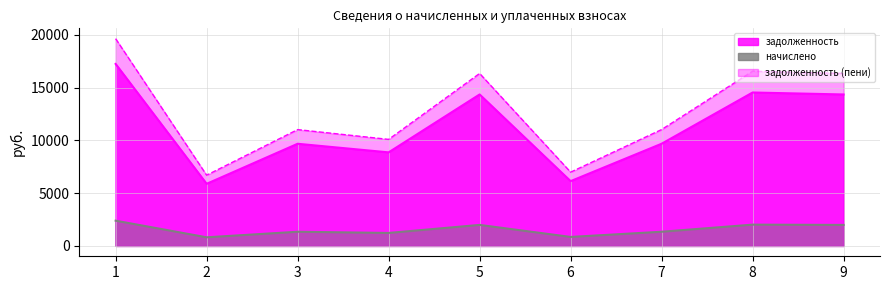

Reading left to right, transcribe all the data shown in this chart.

задолженность: 1=17254.4	2=5889.3	3=9685.1	4=8870.3	5=14359.8	6=6141.9	7=9688.6	8=14546.7	9=14359.8
начислено: 1=2393.5	2=817.0	3=1343.5	4=1230.5	5=1992.0	6=852.0	7=1344.0	8=2017.9	9=1992.0
задолженность (пени): 1=19647.9	2=6706.2	3=11028.6	4=10100.8	5=16351.8	6=6993.9	7=11032.6	8=16564.6	9=16351.8